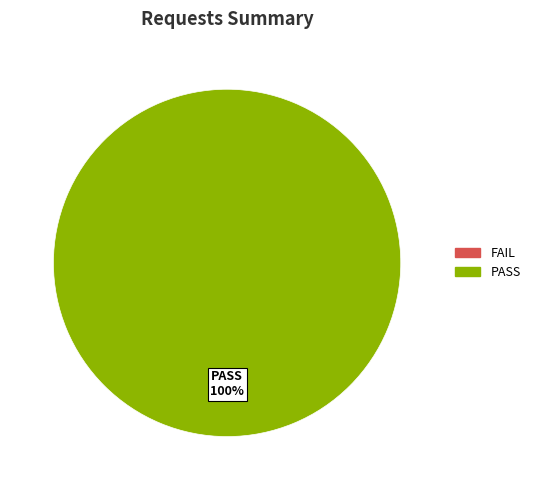

Is there any slice that represents more than half of the pie?

Yes